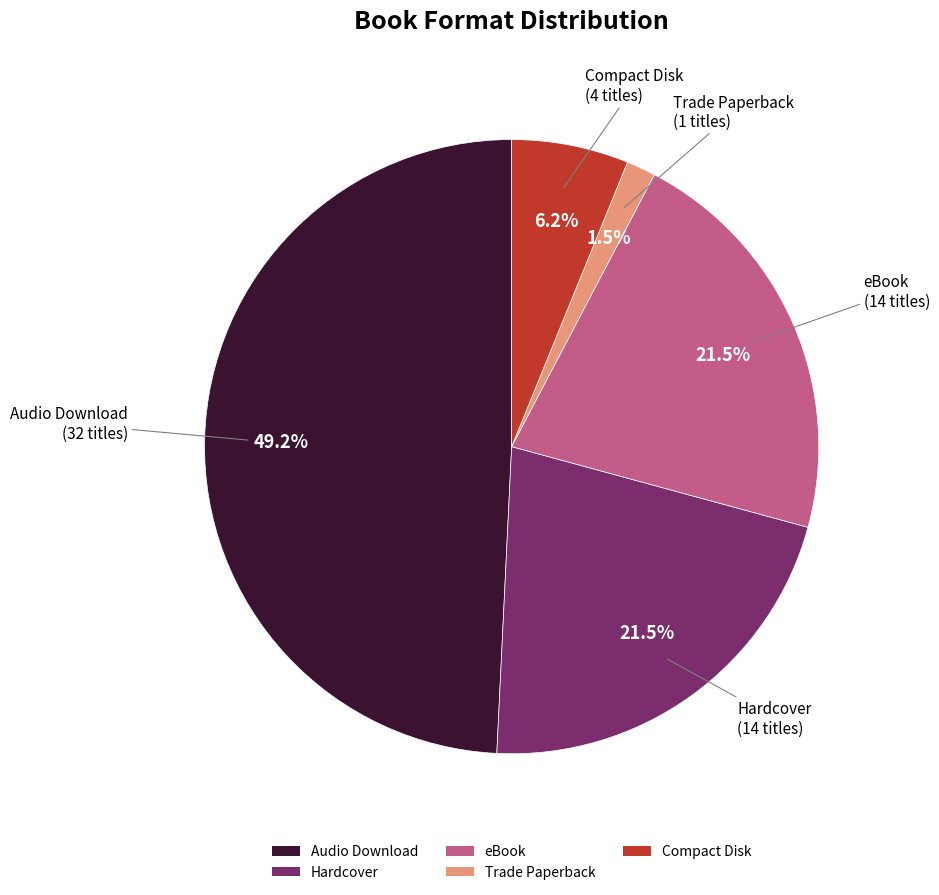

Does Compact Disk represent more than half of the total?

No